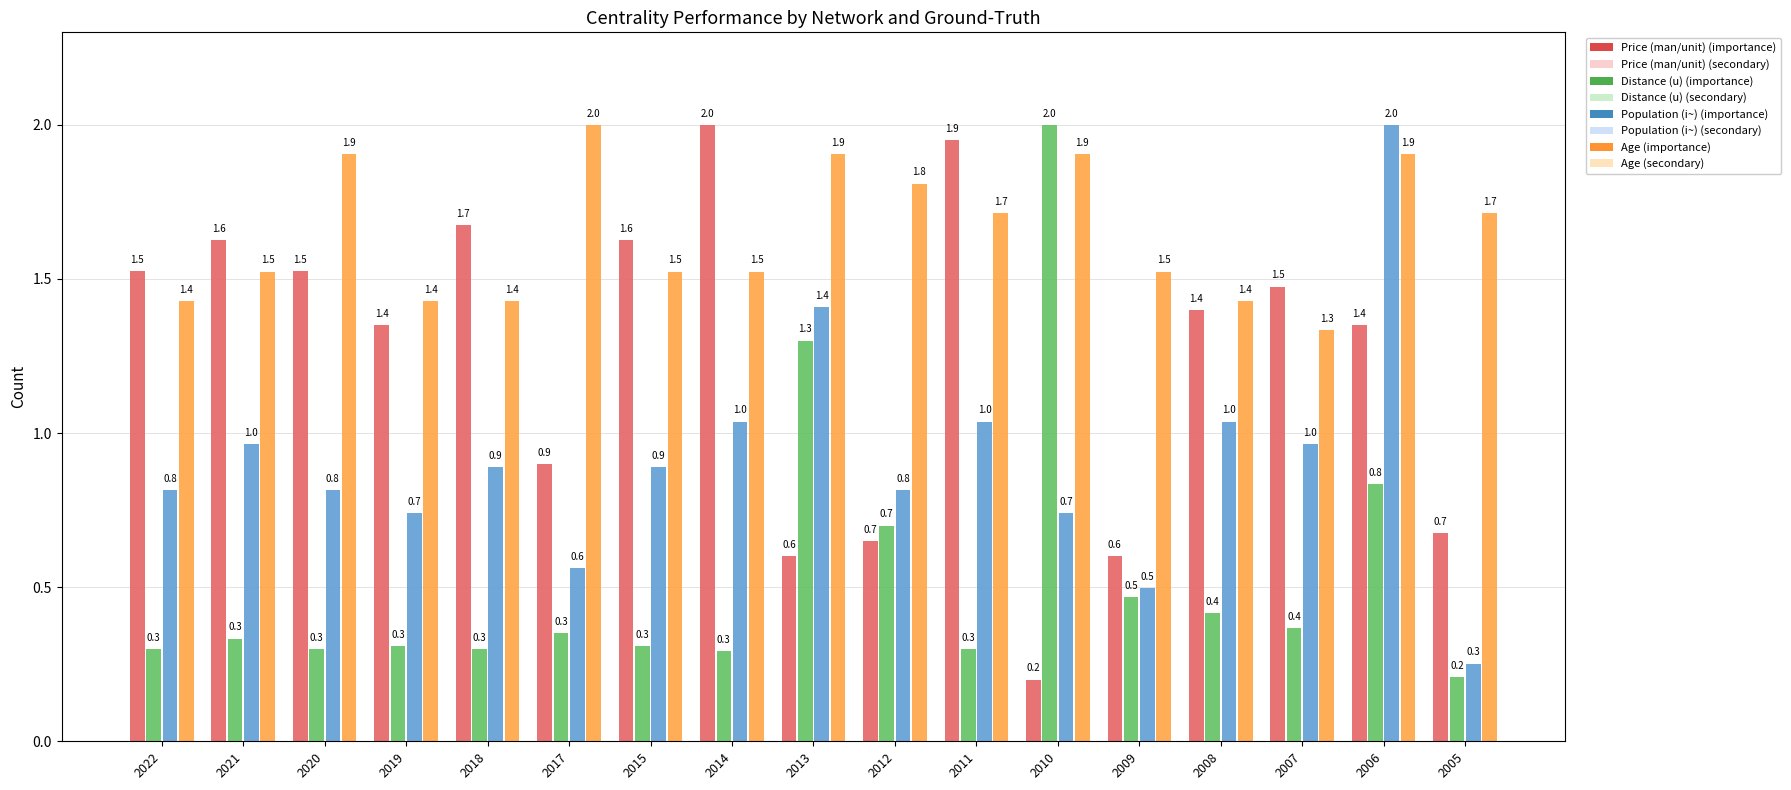

What is the difference between the maximum and second lowest values in the Age (secondary) series?

0.6